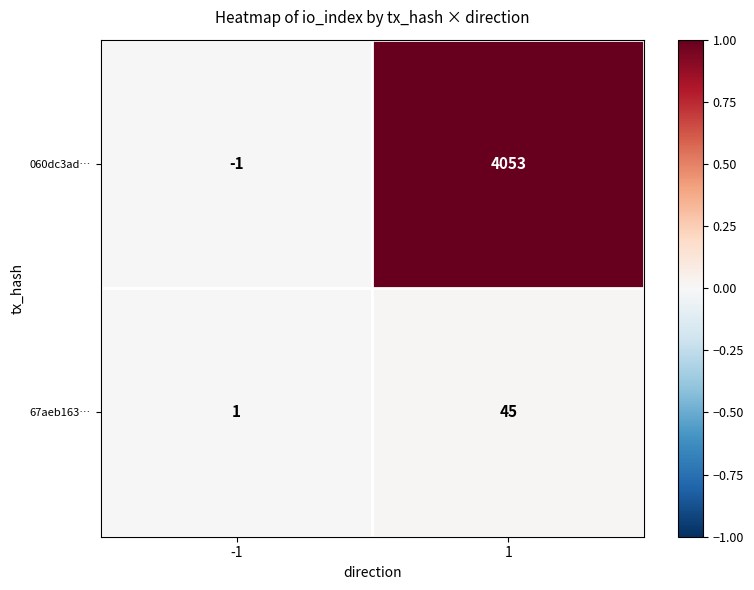

At which category is the sum across all series the highest?

1